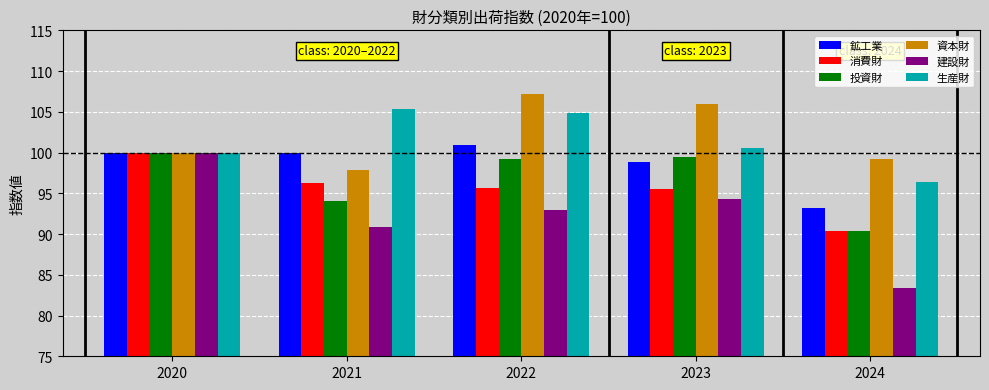

Read the 建設財 value at 2023.

94.3